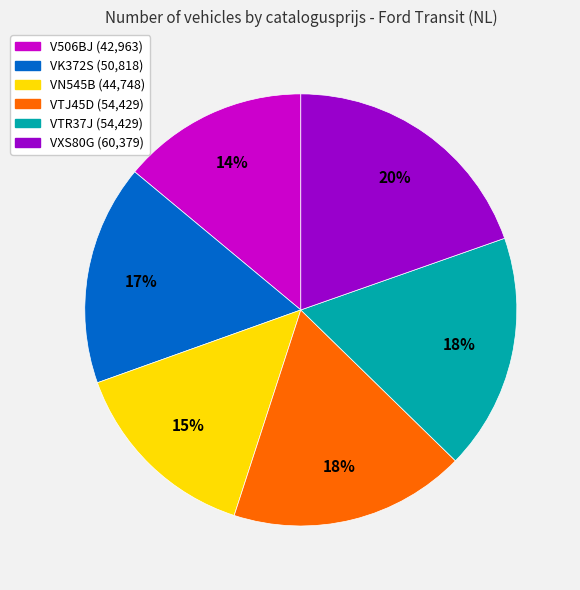

What is the ratio of the value at VXS80G to the value at VN545B?

1.3